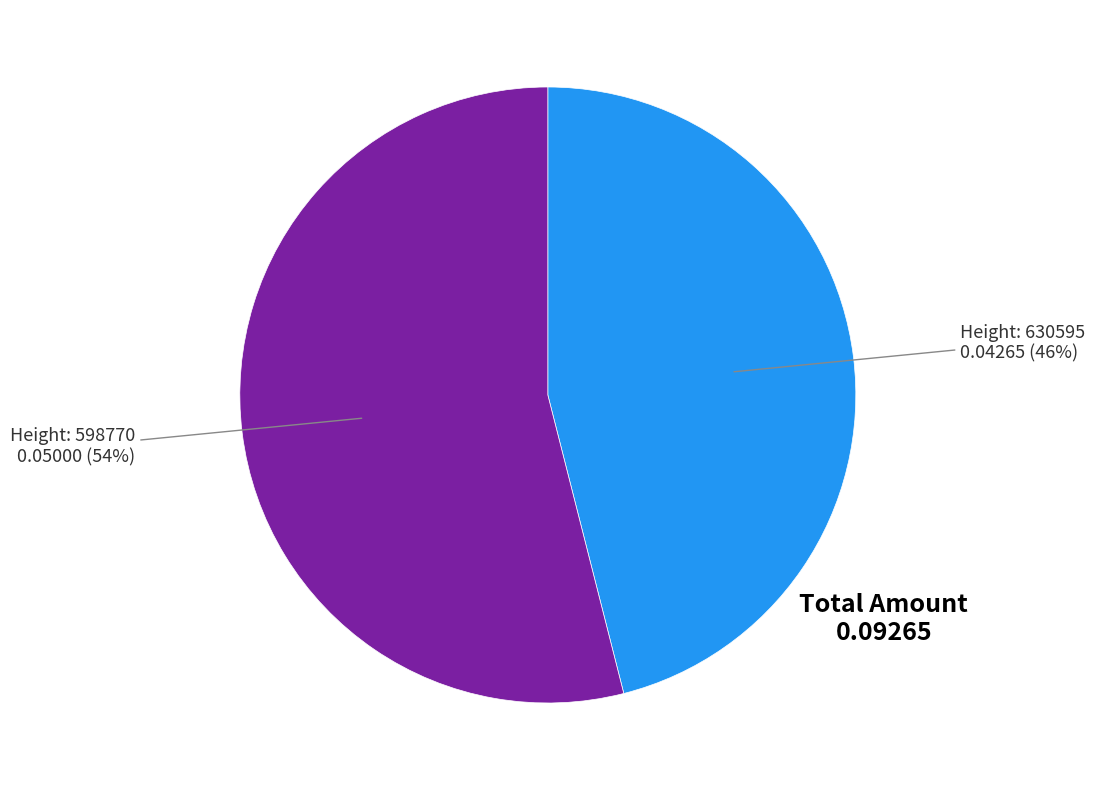

To the nearest percent, what is the difference between the largest and smallest slice percentages?

8%